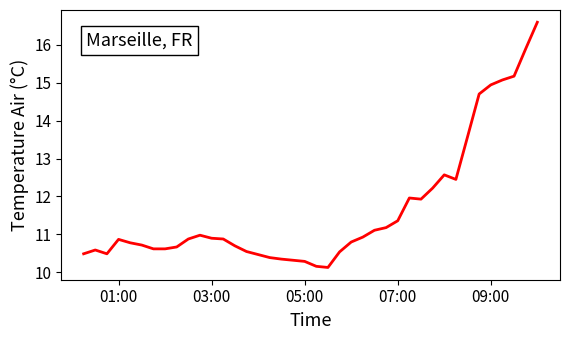

What is the minimum value shown in the chart?

10.1